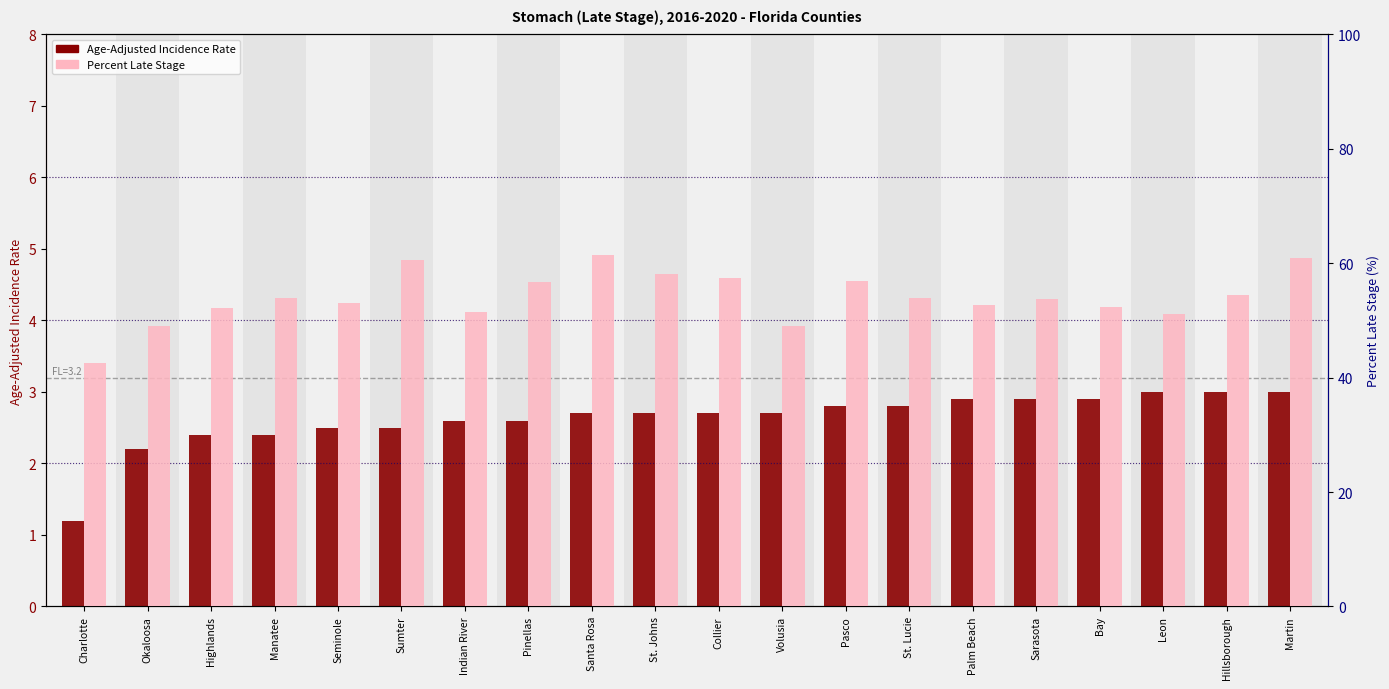

What is the difference between the highest and lowest values at Pinellas?

54.1